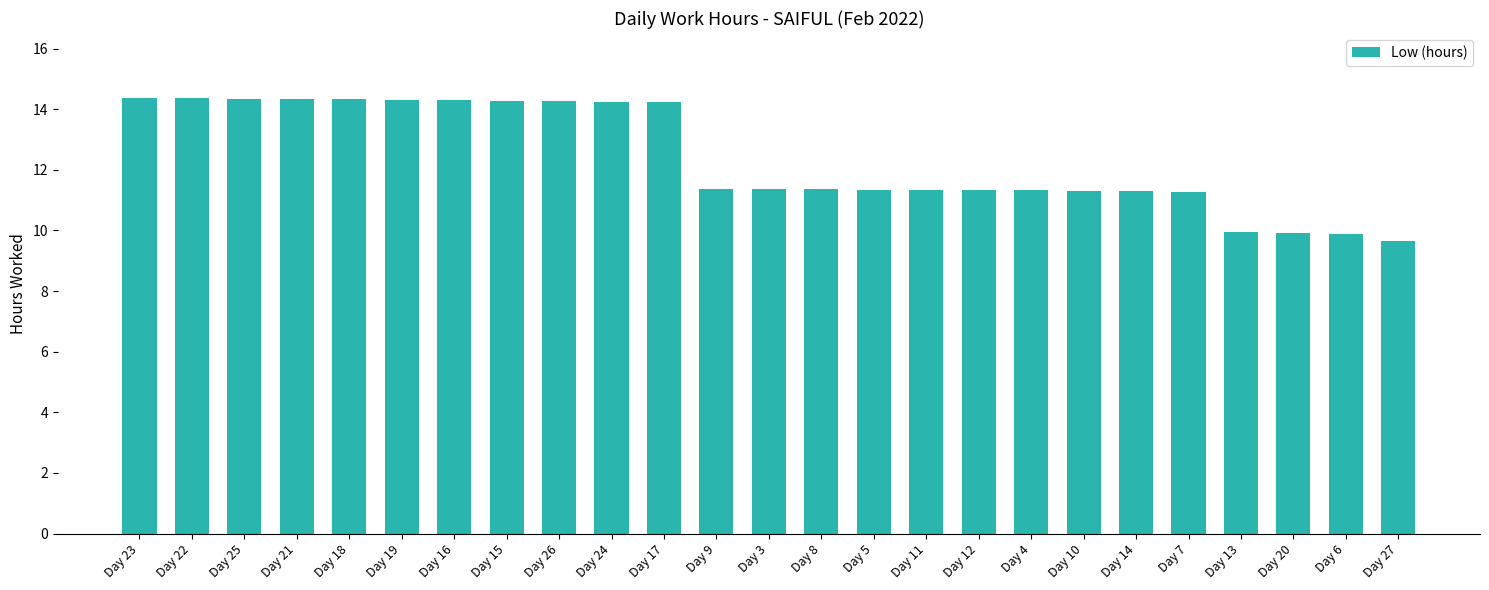

What is the minimum value shown in the chart?

9.7